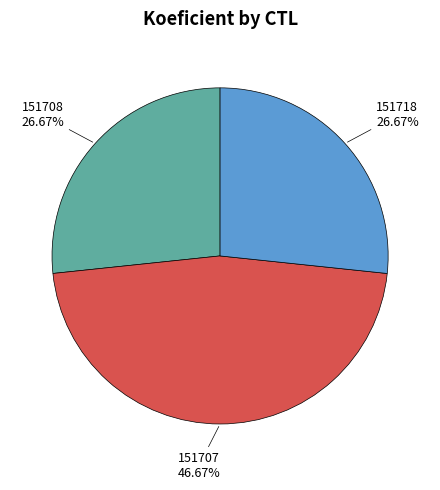

Is there a majority slice in this chart?

No